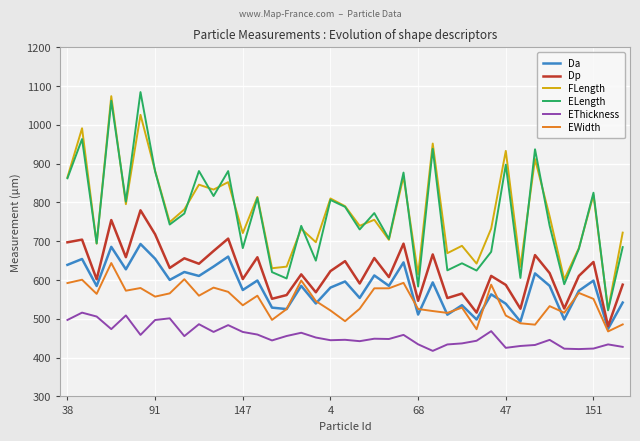

How many lines are shown in the chart?

6